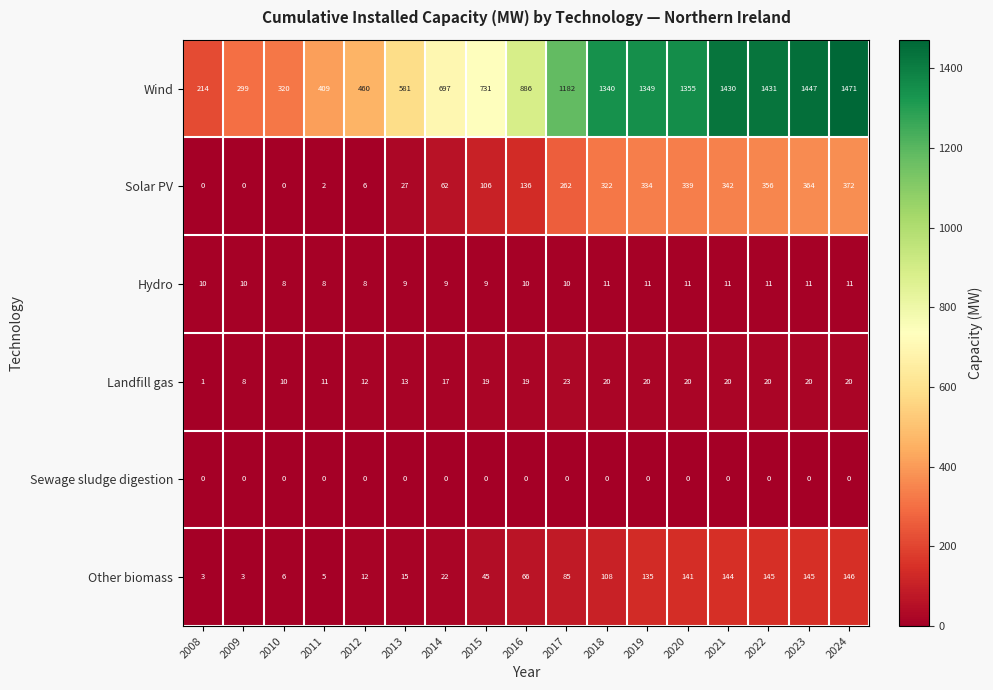

Read the Landfill gas value at 2014, to the nearest 5.

15